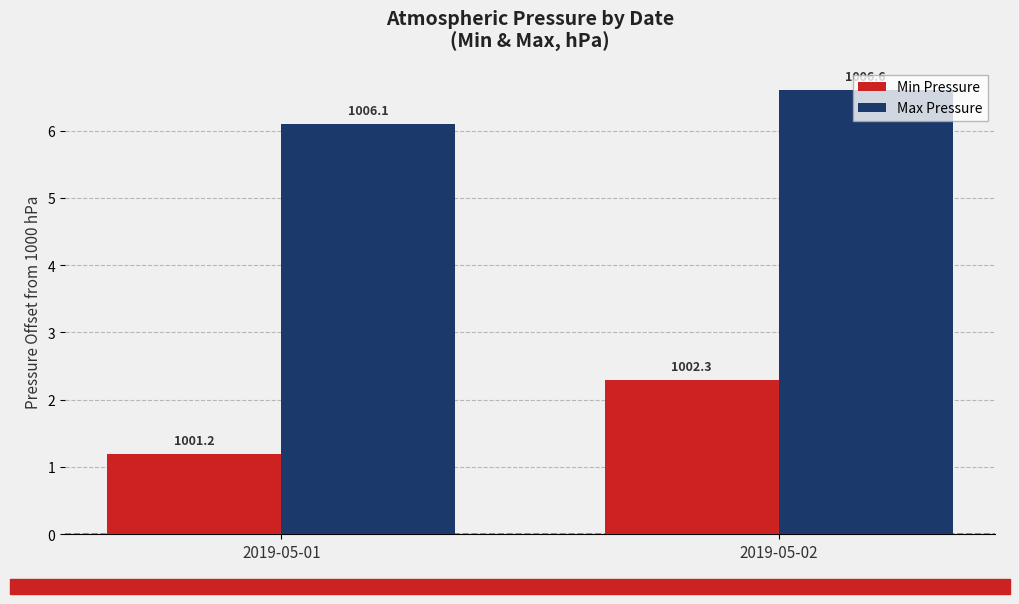

At which label does Max Pressure reach its minimum?

2019-05-01